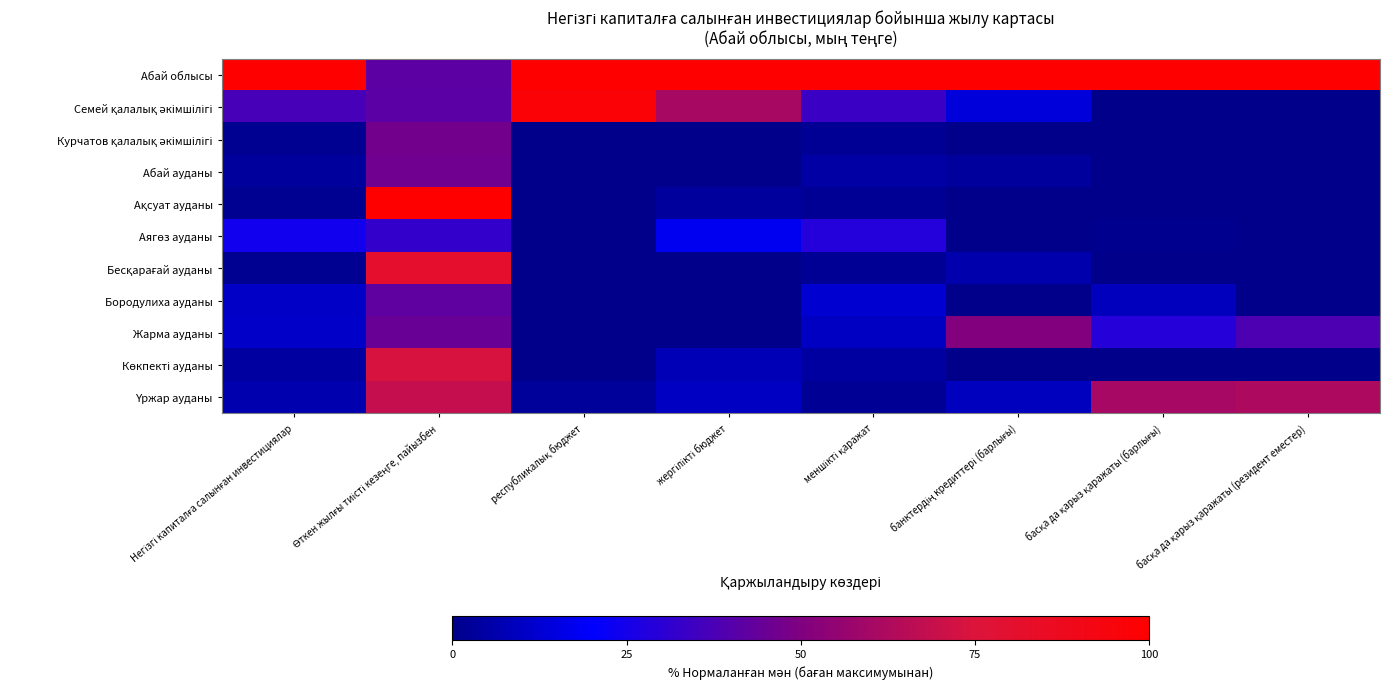

Which series has the largest range (max minus min)?

Ақсуат ауданы